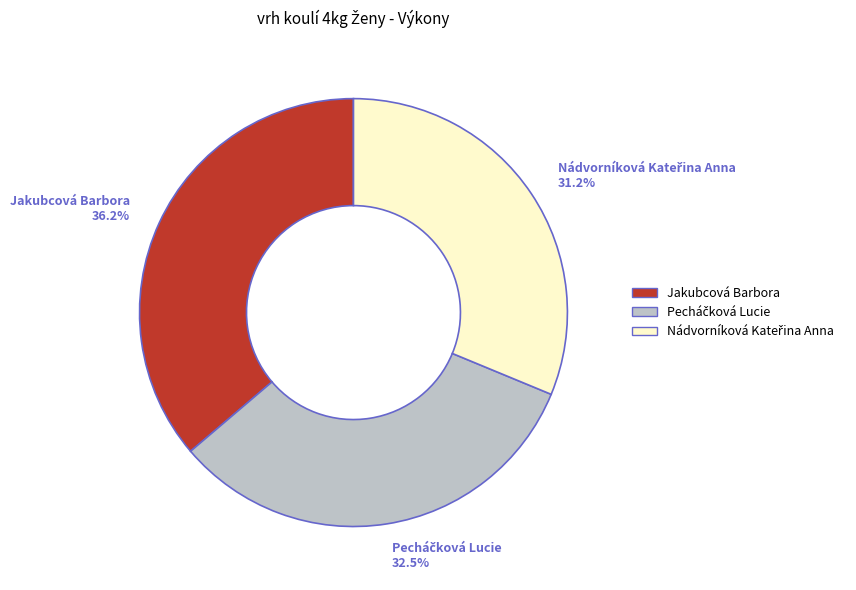

How many segments does this pie chart have?

3